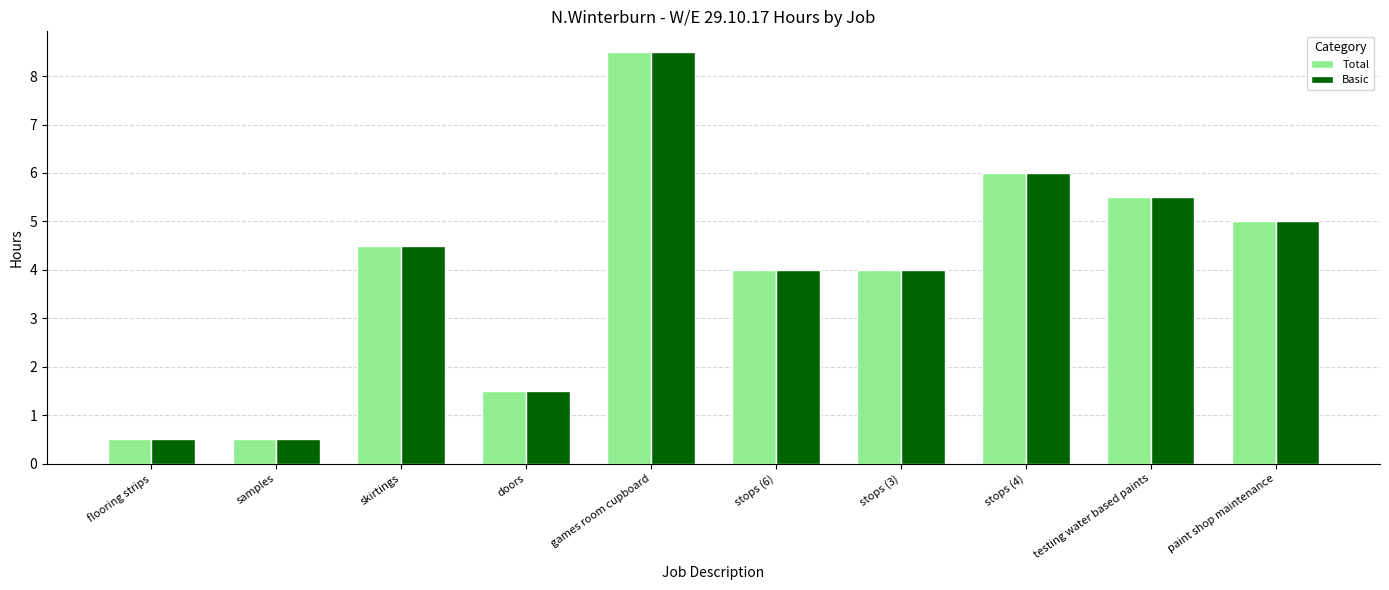

What is the lowest value of the Basic series?

0.5